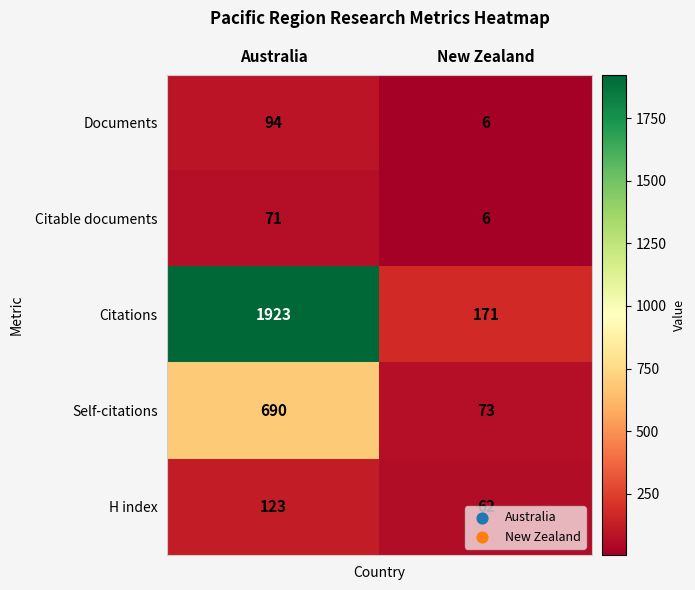

What is the difference between the H index values at Australia and New Zealand?

61